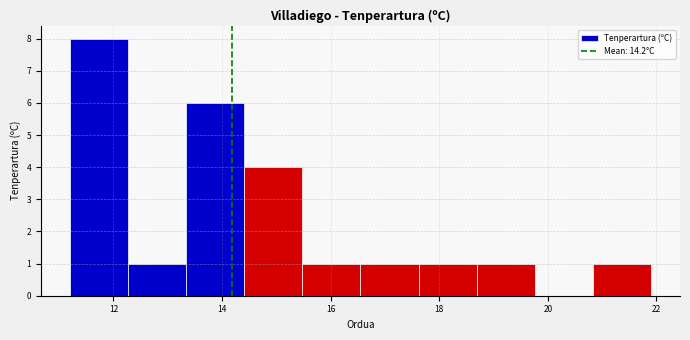

What is the height of the bar covering 15.4 to 16.6 on the x-axis? Neither the bar edges nor the heights are printed on the chart, so give them approximately, as read against the axes.

1